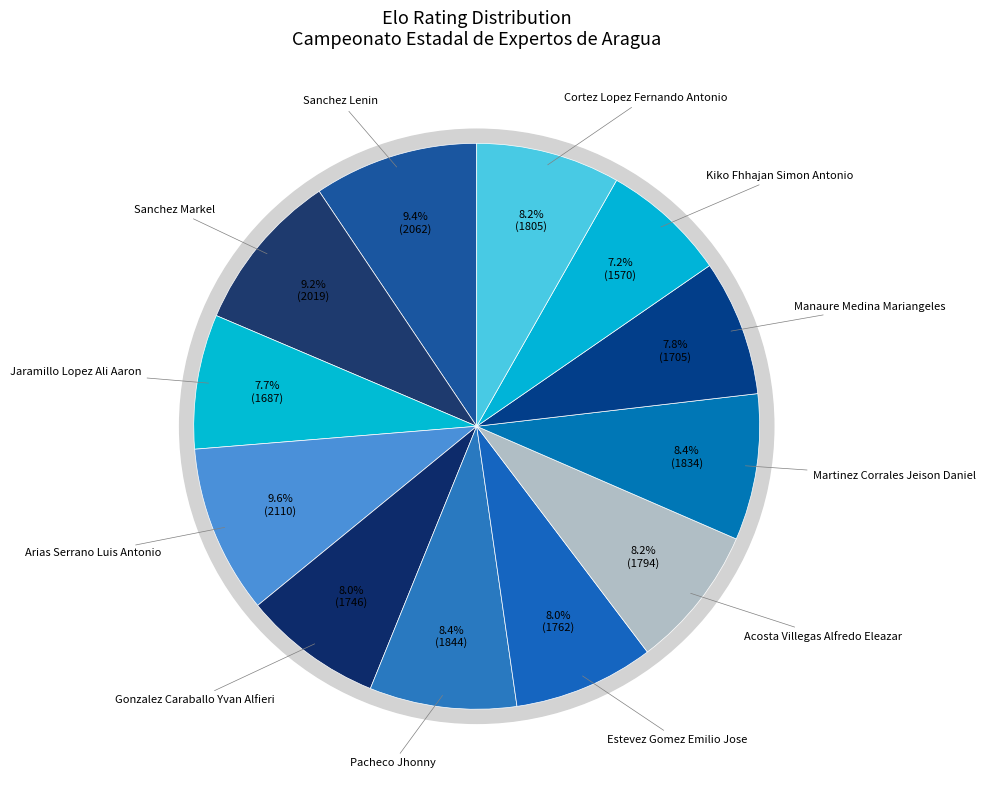

What percentage is the Cortez Lopez Fernando Antonio slice, to the nearest percent?

8%